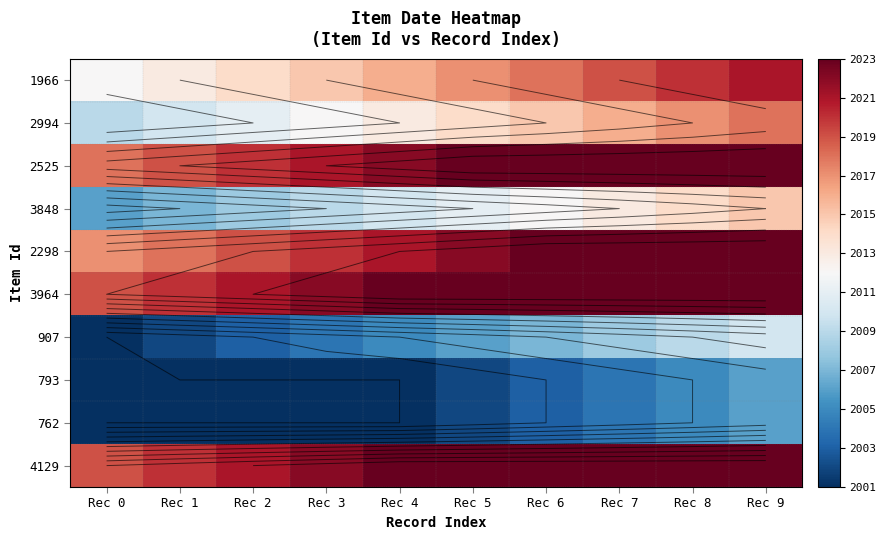

At which label does 3848 reach its peak?

Rec 9